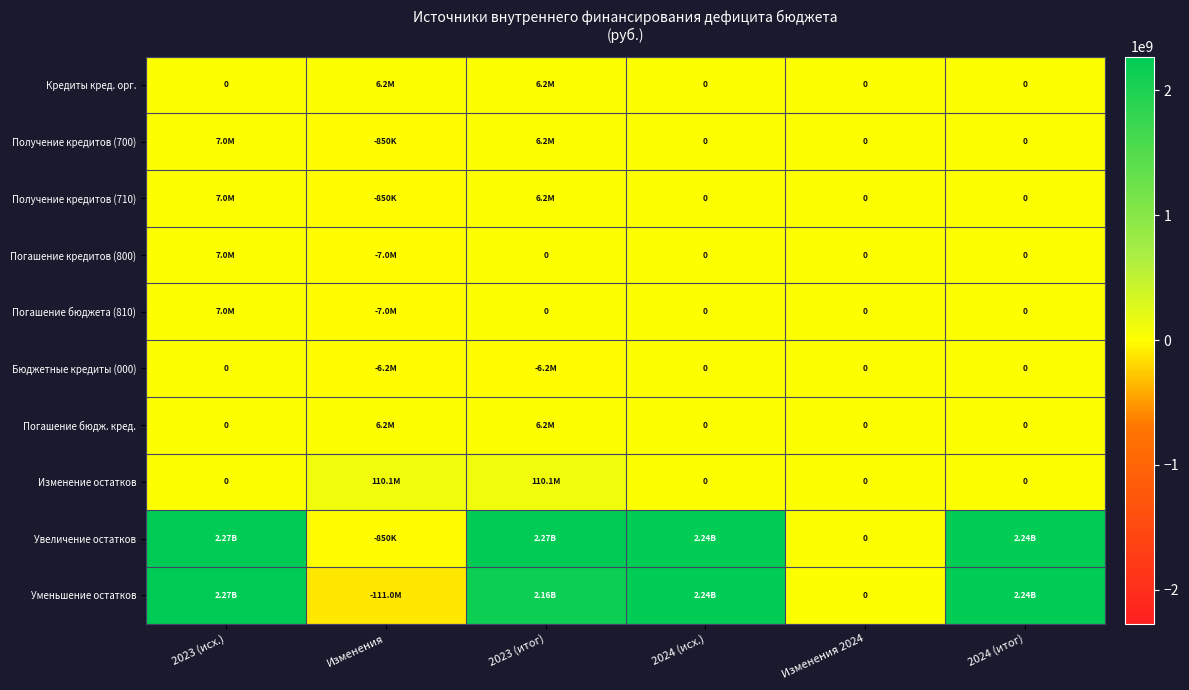

List the series in order of their peak value, highest first.

Увеличение остатков, Уменьшение остатков, Изменение остатков, Получение кредитов (700), Получение кредитов (710), Погашение кредитов (800), Погашение бюджета (810), Кредиты кред. орг., Погашение бюдж. кред., Бюджетные кредиты (000)